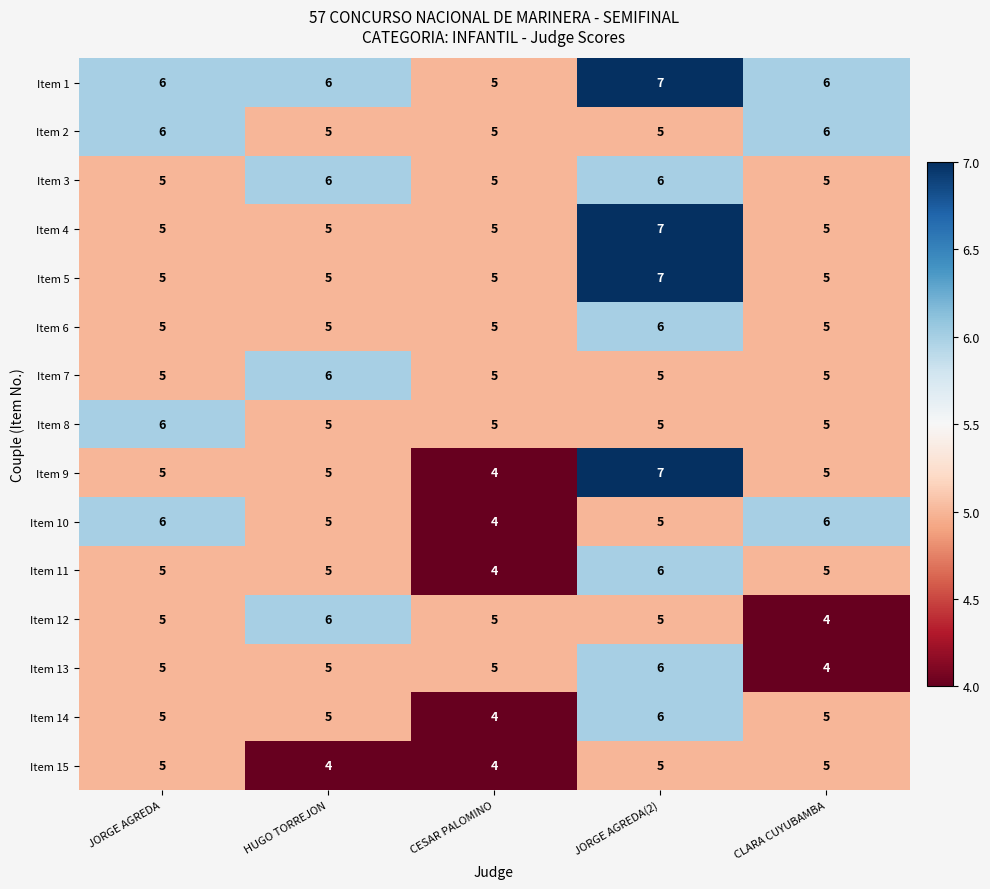

Which series has the largest total across all categories?

Item 1